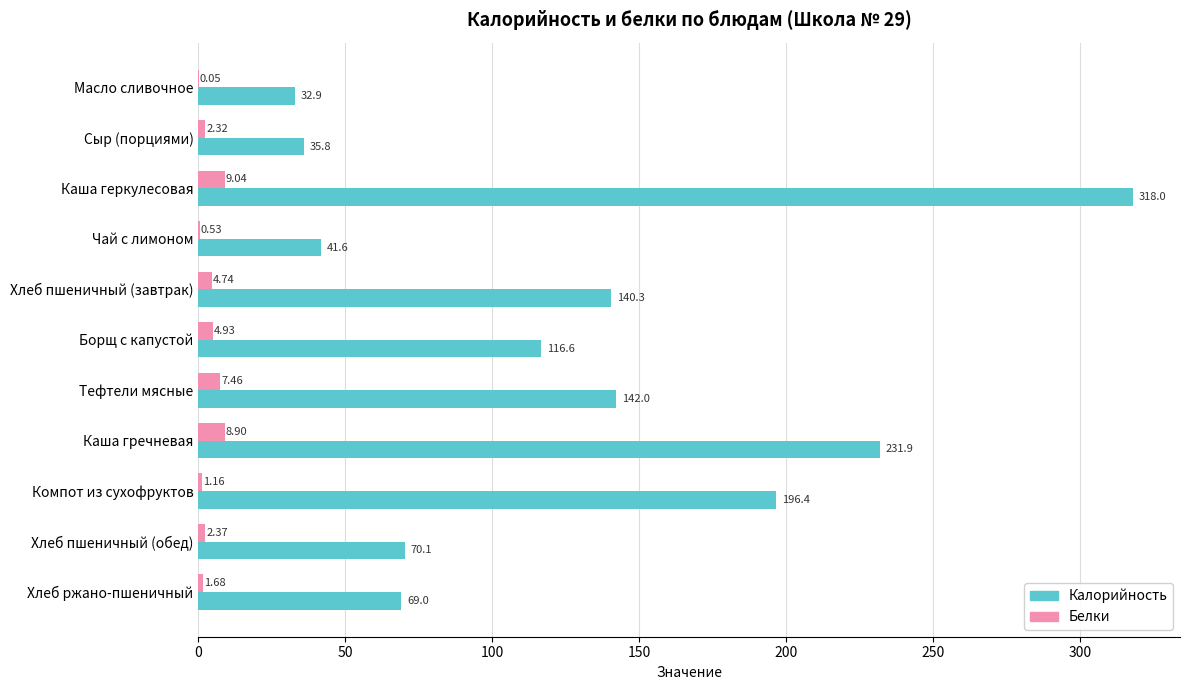

Is the value of Калорийность at Тефтели мясные greater than the value of Белки at Сыр (порциями)?

Yes